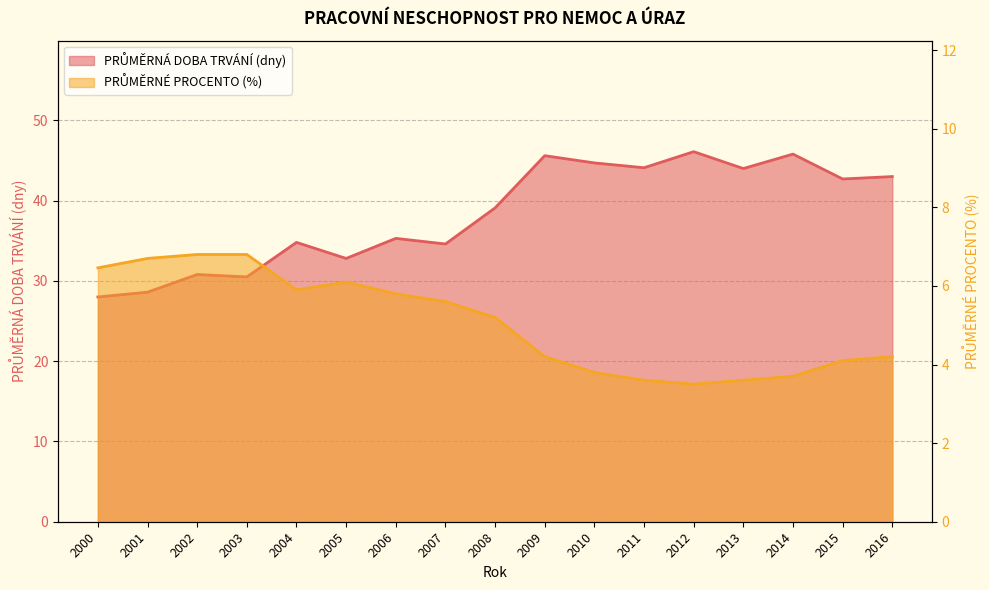

What is the sum of the PRŮMĚRNÉ PROCENTO (%) values at 2007 and 2016?

9.8